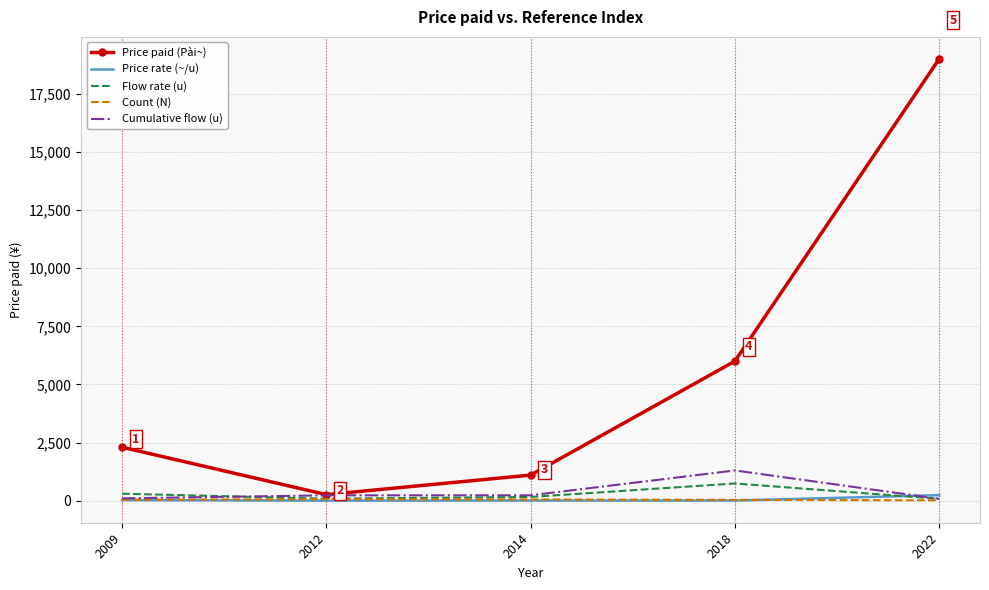

True or false: Price paid (Pài~) has more than 2 points higher than both neighbors.

False